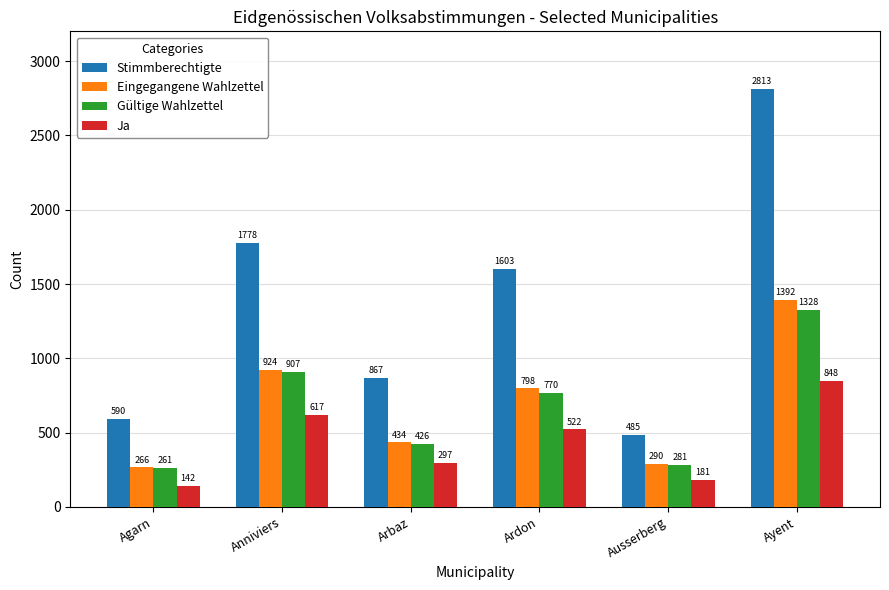

At how many categories does at least one series exceed 1426?

3